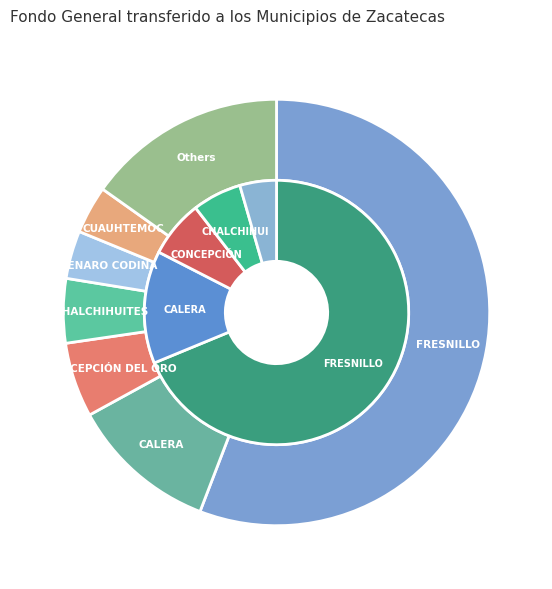

To the nearest percent, what percentage of the pie is ATOLINGA?

2%